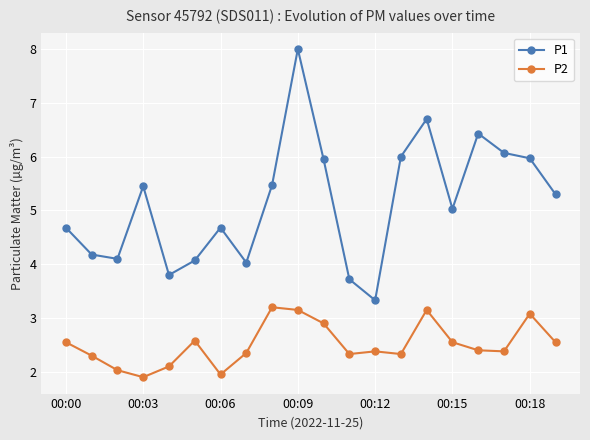

What is the smallest value displayed?

1.9